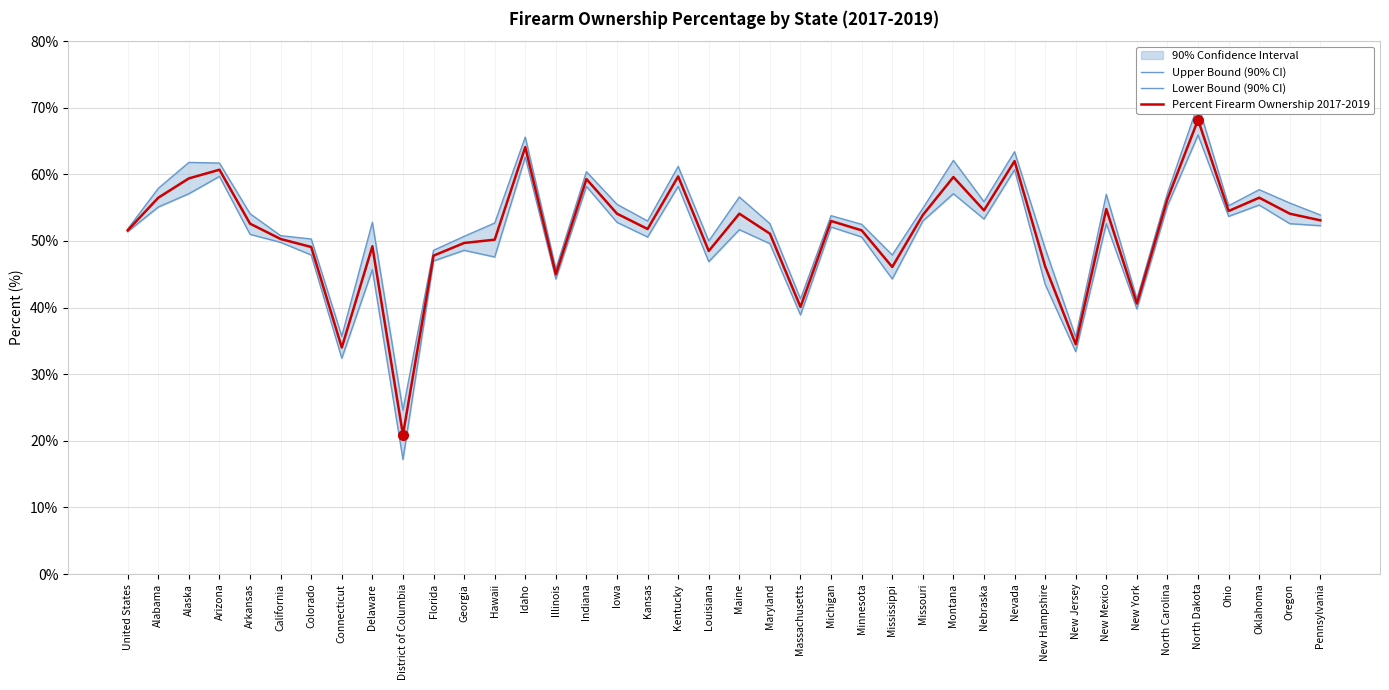

What is the lowest value of the Percent Firearm Ownership 2017-2019 series?

20.9